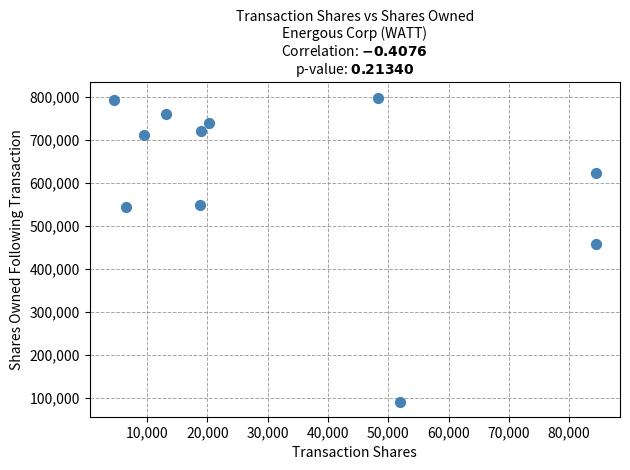

What Y value in the scatter plot is closest to 444556?

457992